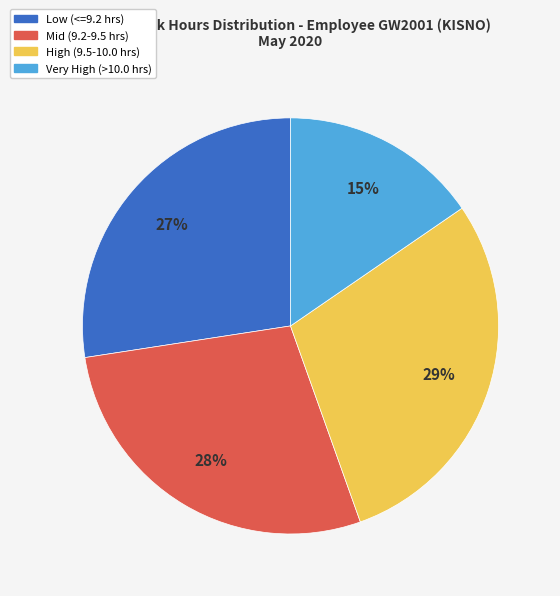

Is there a majority slice in this chart?

No